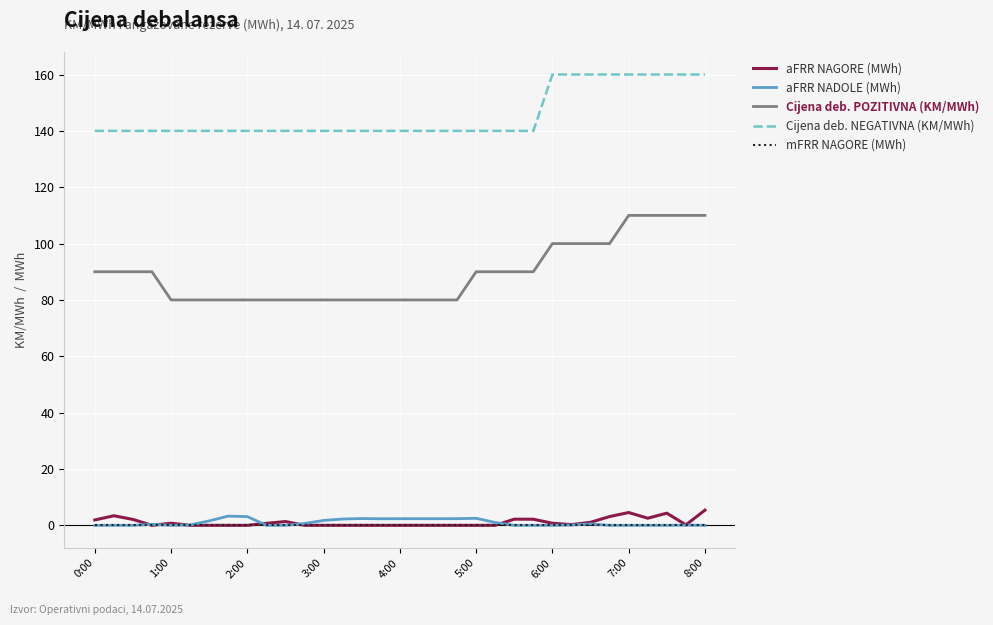

How many lines are shown in the chart?

5